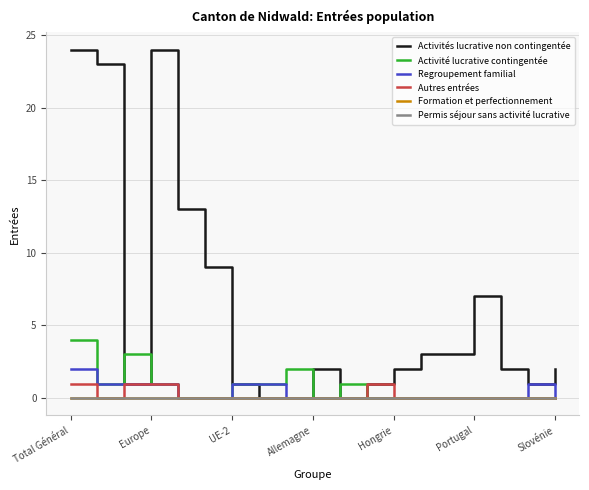

True or false: Autres entrées has more than 0 points higher than both neighbors.

True